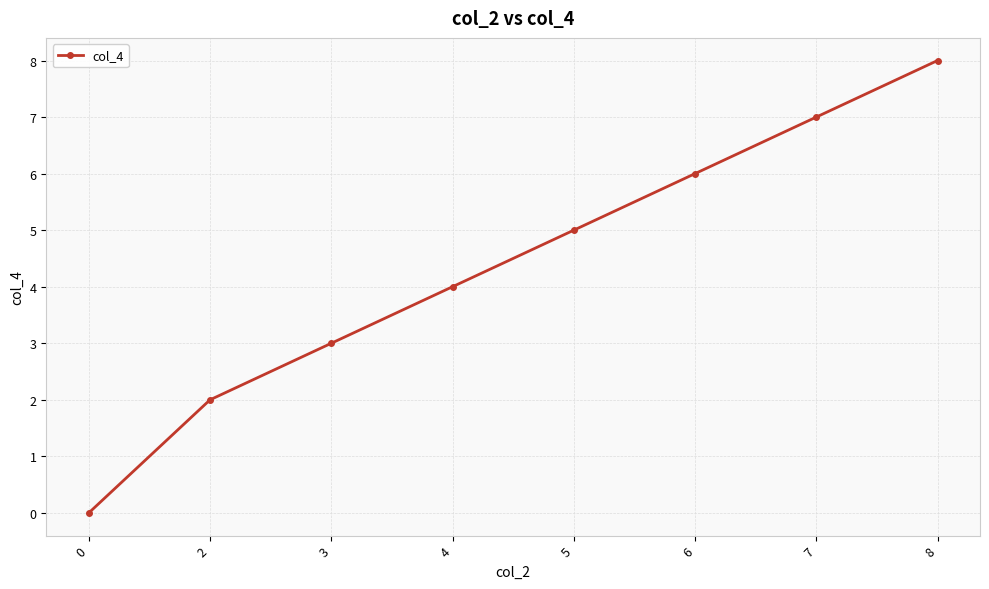

Which category has the highest value across all series?

8